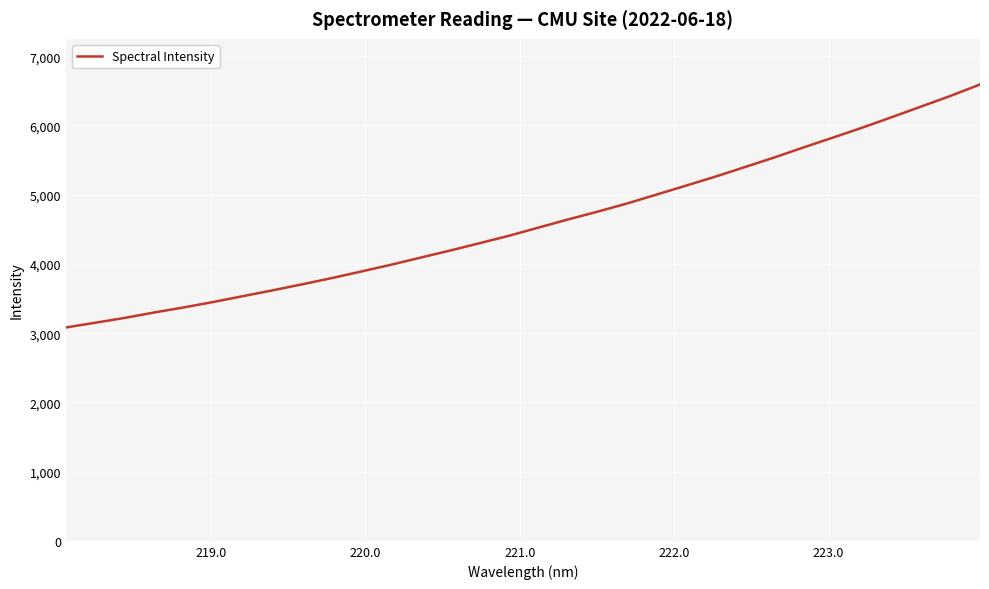

What is the minimum value shown in the chart?

3082.3